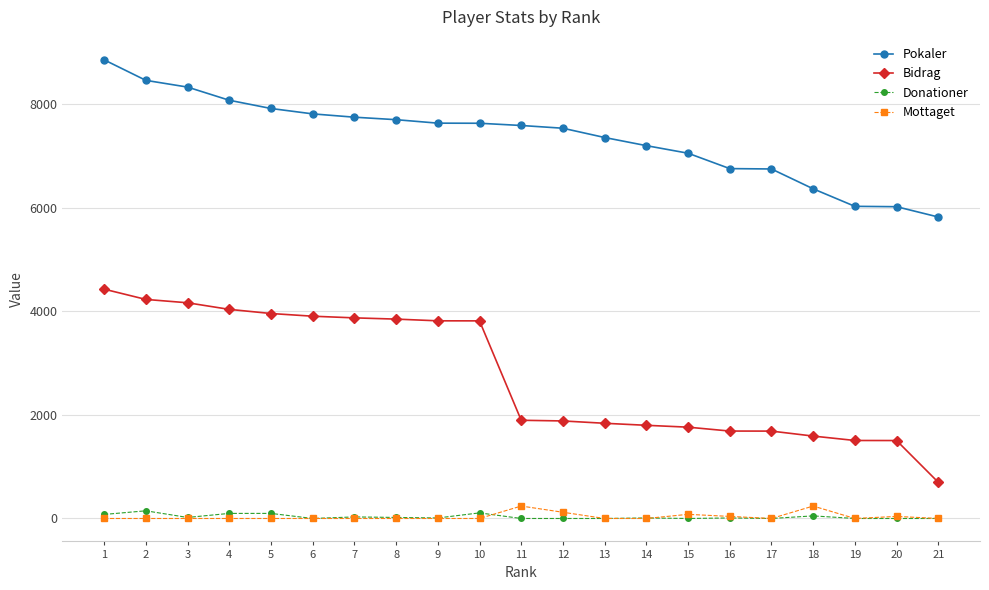

True or false: Bidrag and Mottaget intersect in this chart.

False